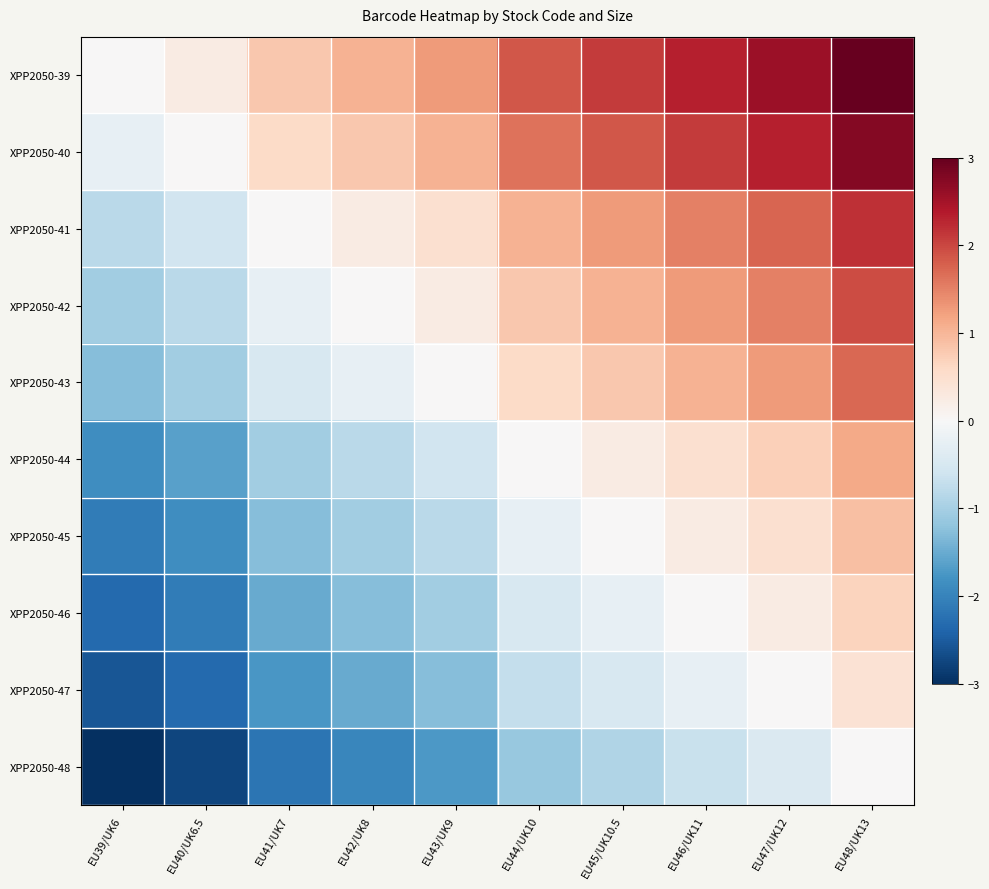

At which category does the chart reach its minimum across all series?

EU39/UK6